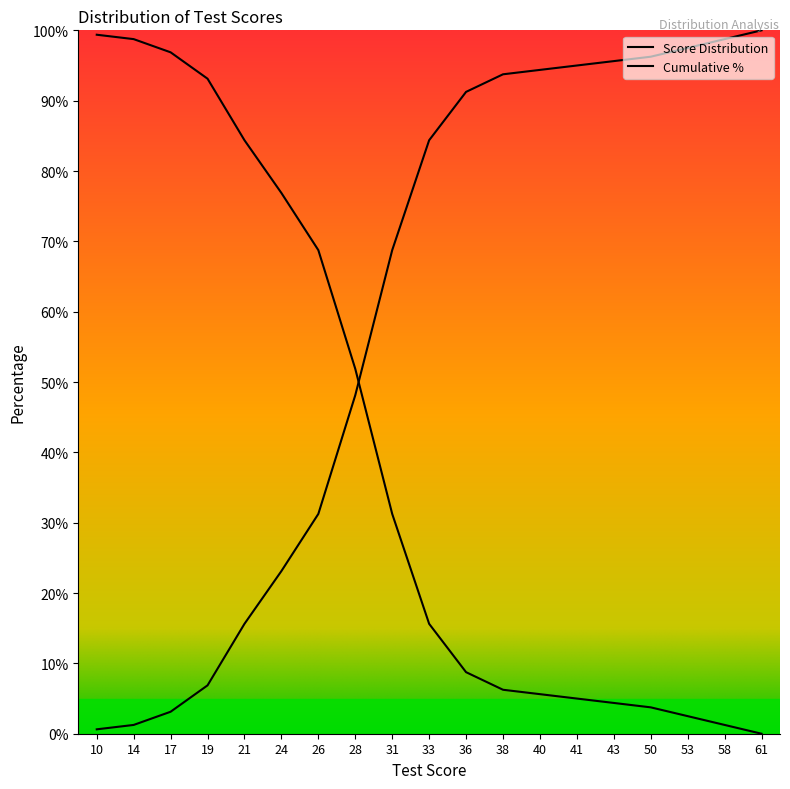

How many positive values are there?

18